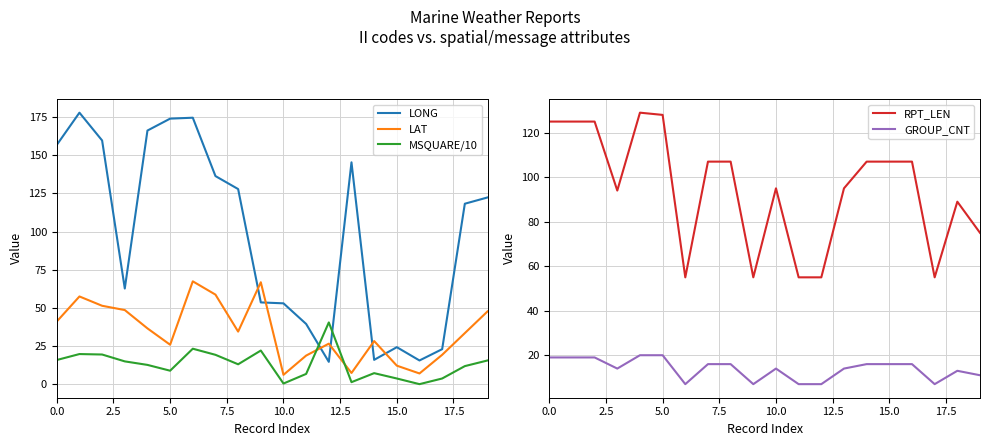

What is the difference between the second highest and second lowest values in the MSQUARE/10 series?

22.8